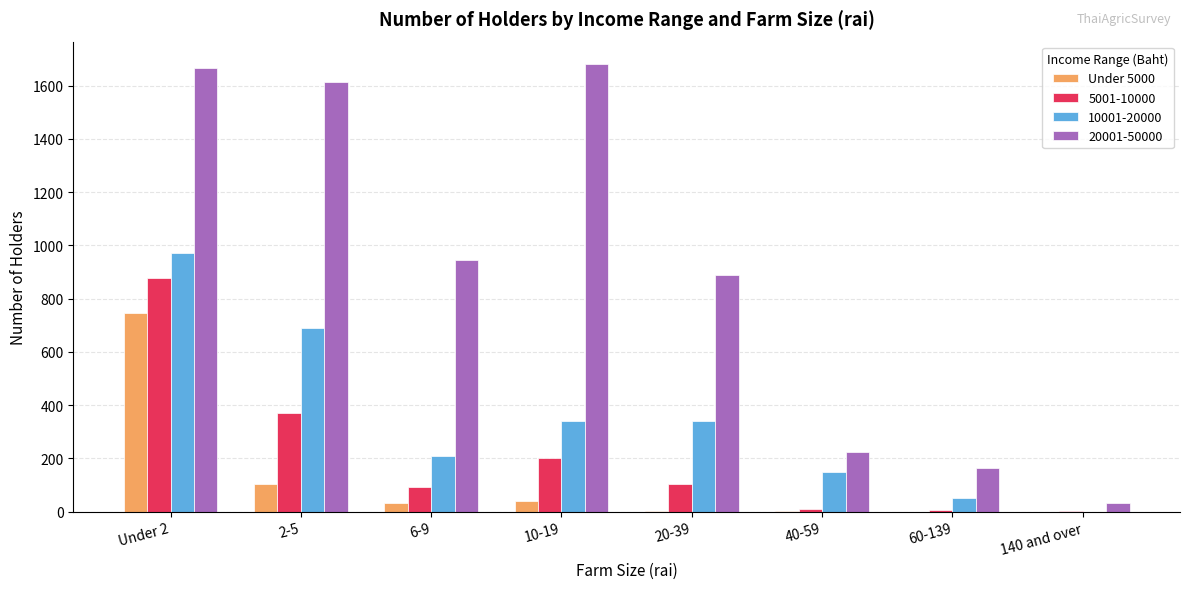

At which category is the sum across all series the highest?

Under 2